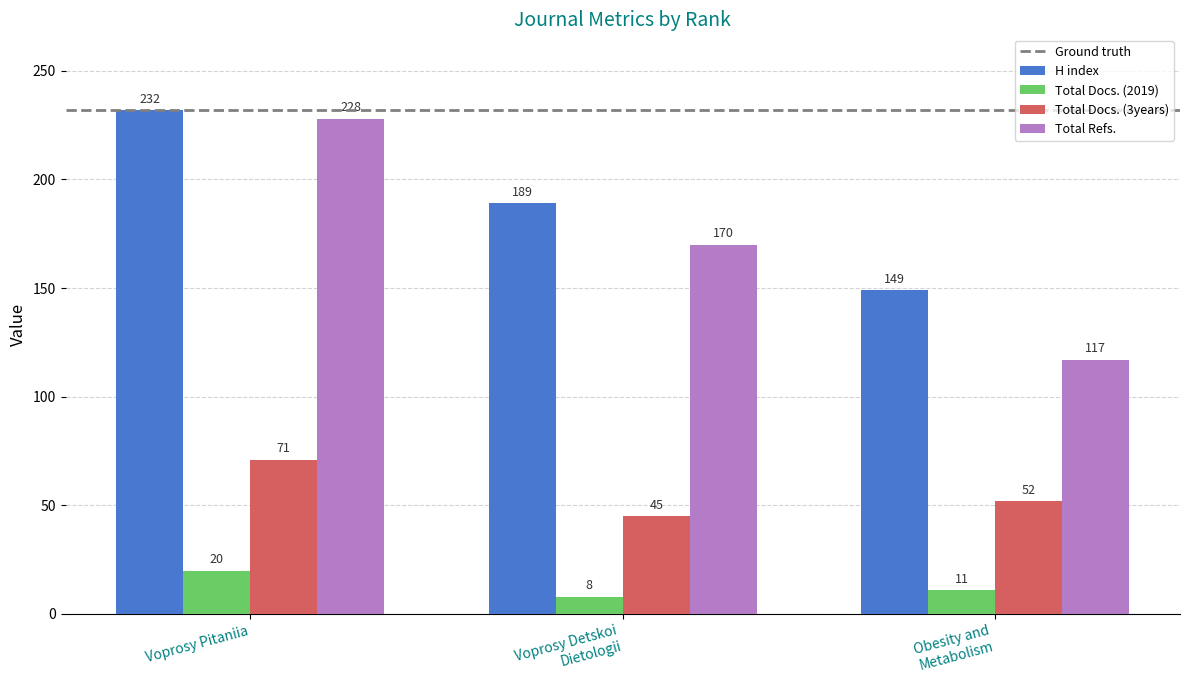

Which category has the highest value in the H index series?

Voprosy Pitaniia